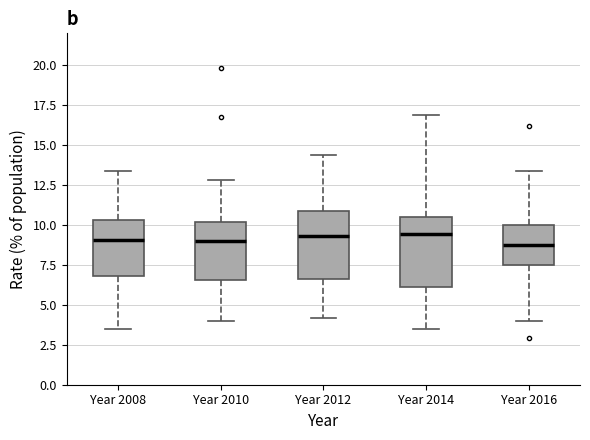

Where is the lower edge of the box for Year 2014 on the y-axis? The values are not printed on the chart, so give them approximately, as read against the axis.

6.0